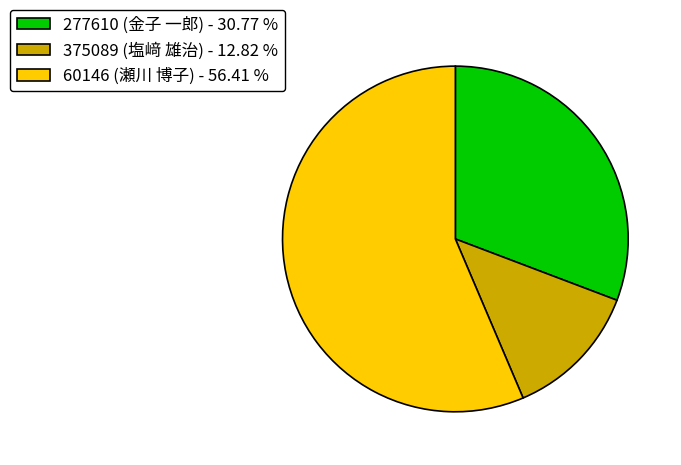

Combined, do 60146 (瀬川 博子) - 56.41 % and 375089 (塩﨑 雄治) - 12.82 % account for over 50%?

Yes